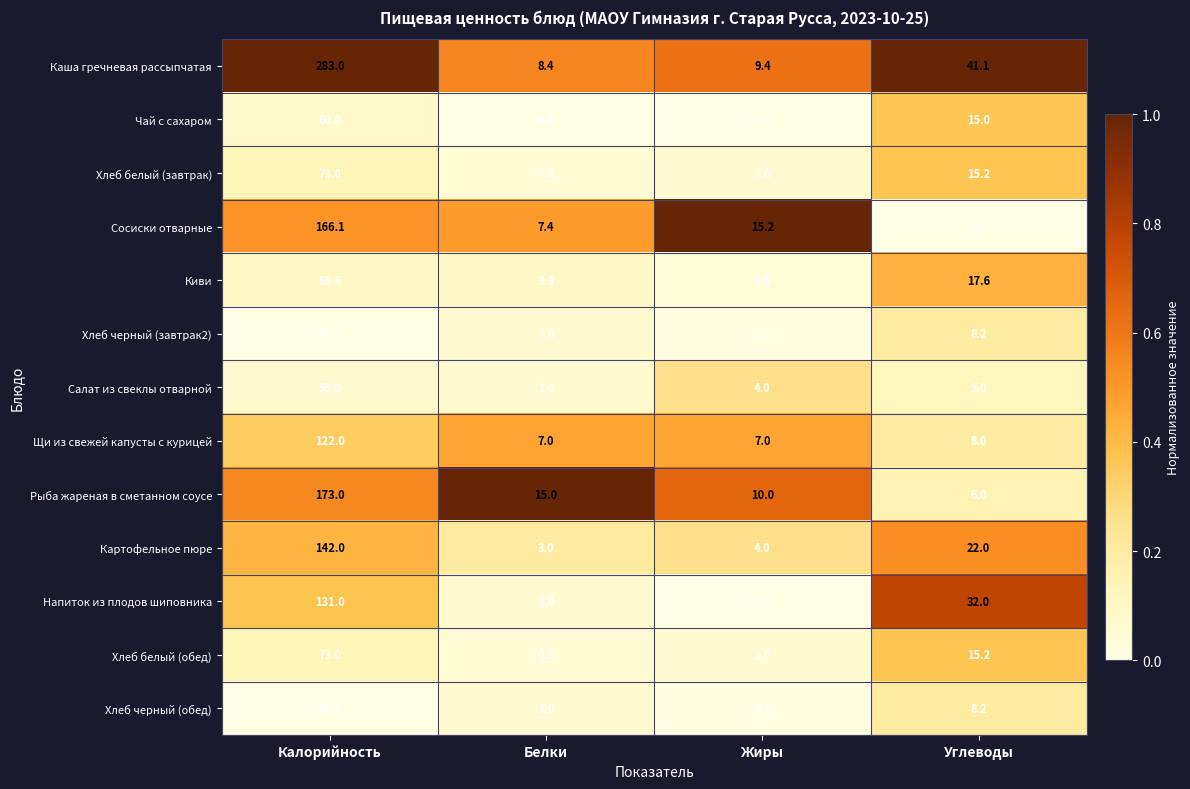

What value does the Сосиски отварные series have at Белки?

7.4